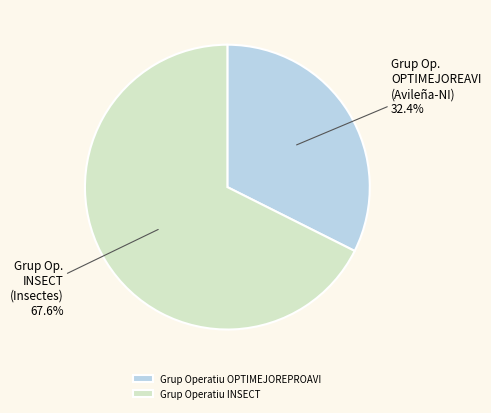

How many segments does this pie chart have?

2